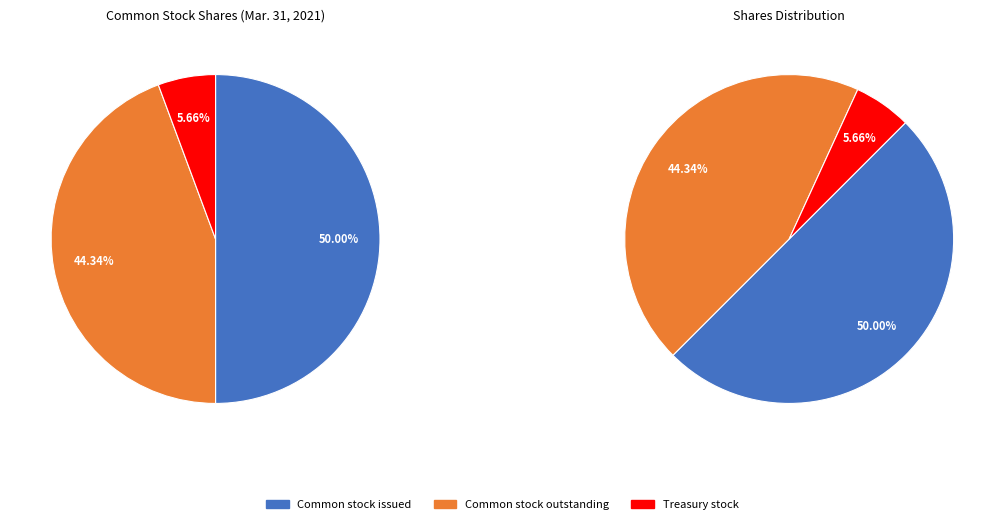

To the nearest percent, what percentage of the pie is Common stock issued?

50%